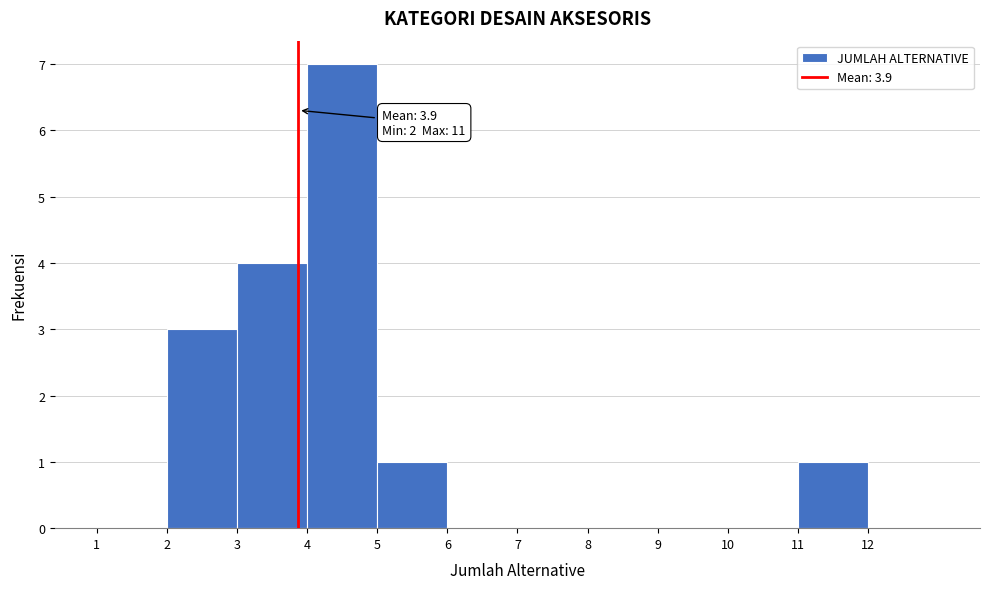

Which range on the x-axis has the tallest bar?

4 to 5